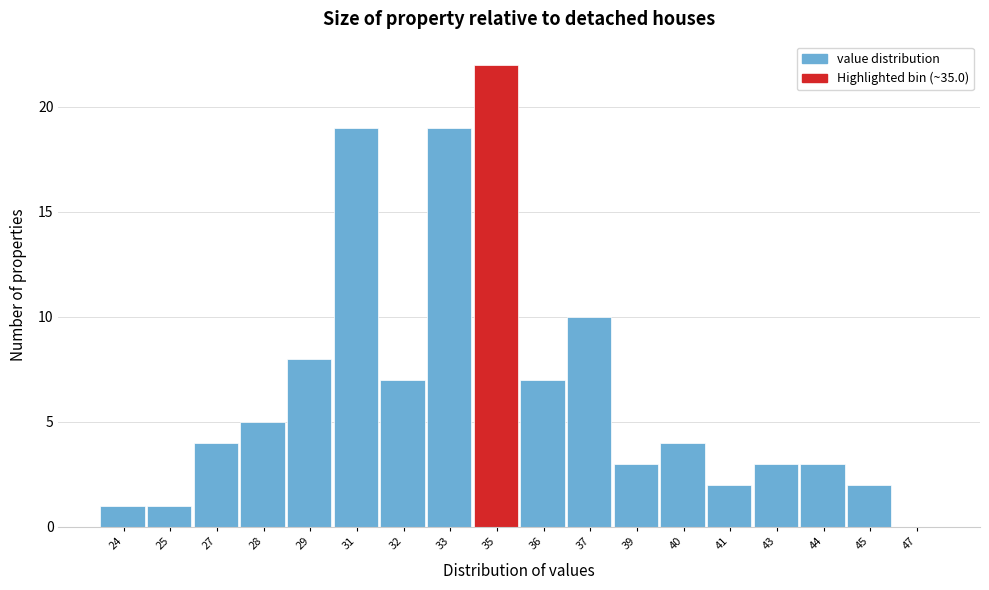

Reading left to right, what are all the values shown in this chart?

24=1	25=1	27=4	28=5	29=8	31=19	32=7	33=19	35=22	36=7	37=10	39=3	40=4	41=2	43=3	44=3	45=2	47=0